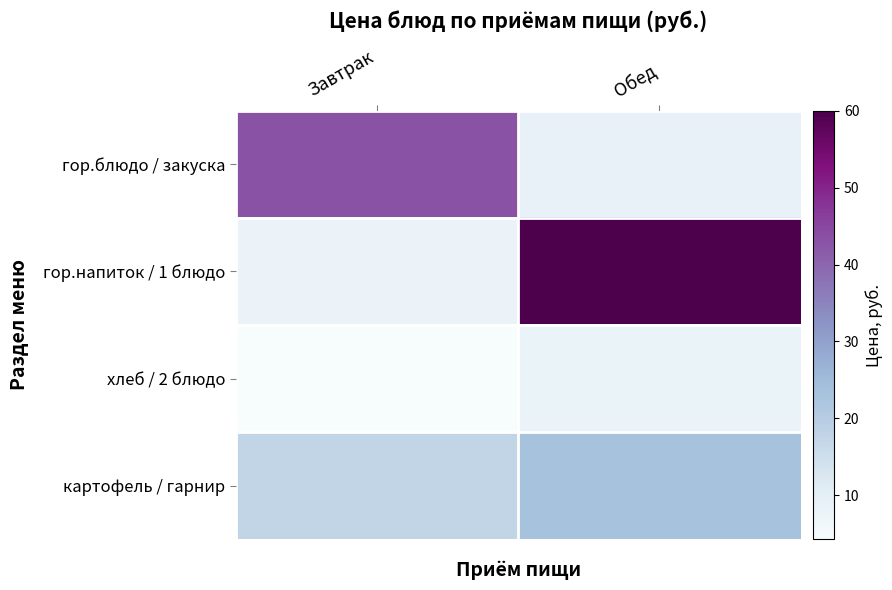

Reading left to right, transcribe all the data shown in this chart.

гор.блюдо / закуска: Завтрак=43.1	Обед=8.9
гор.напиток / 1 блюдо: Завтрак=7.8	Обед=60.0
хлеб / 2 блюдо: Завтрак=4.2	Обед=8.0
картофель / гарнир: Завтрак=17.5	Обед=23.1